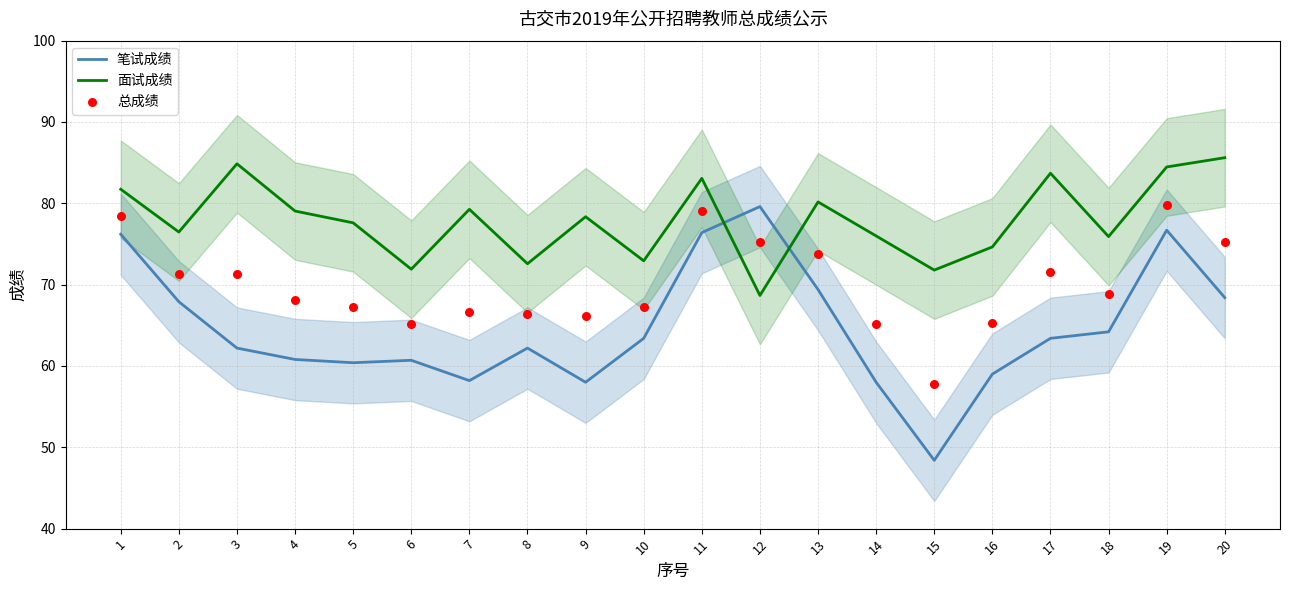

Which series contains the highest Y value?

面试成绩